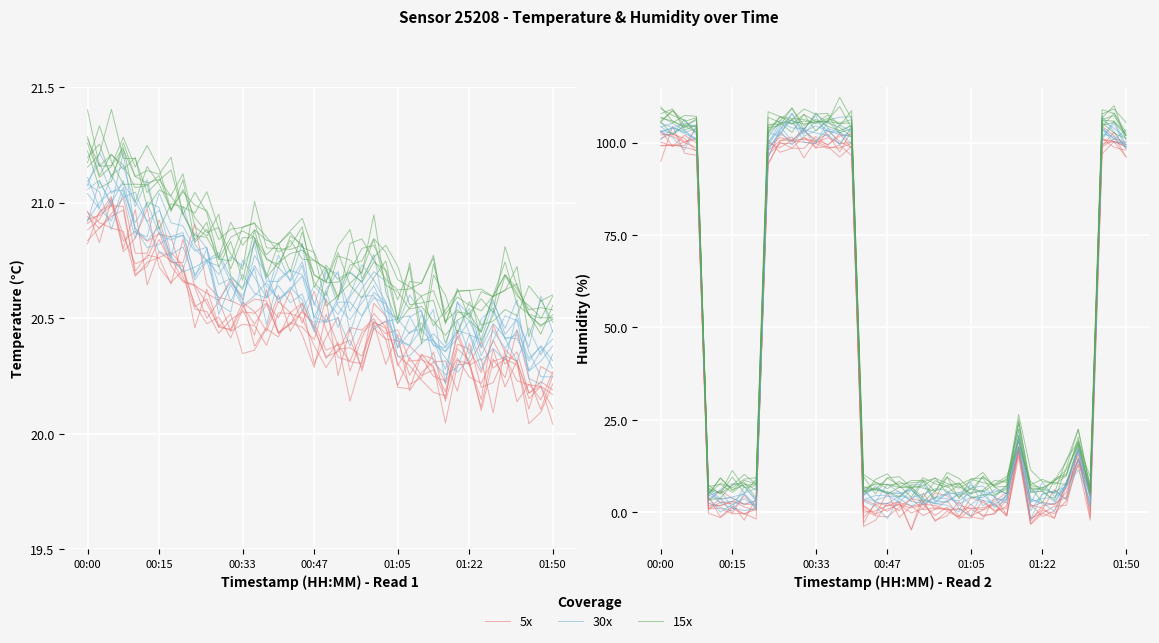

Between 9 and 15, which series saw the biggest shift?

15x